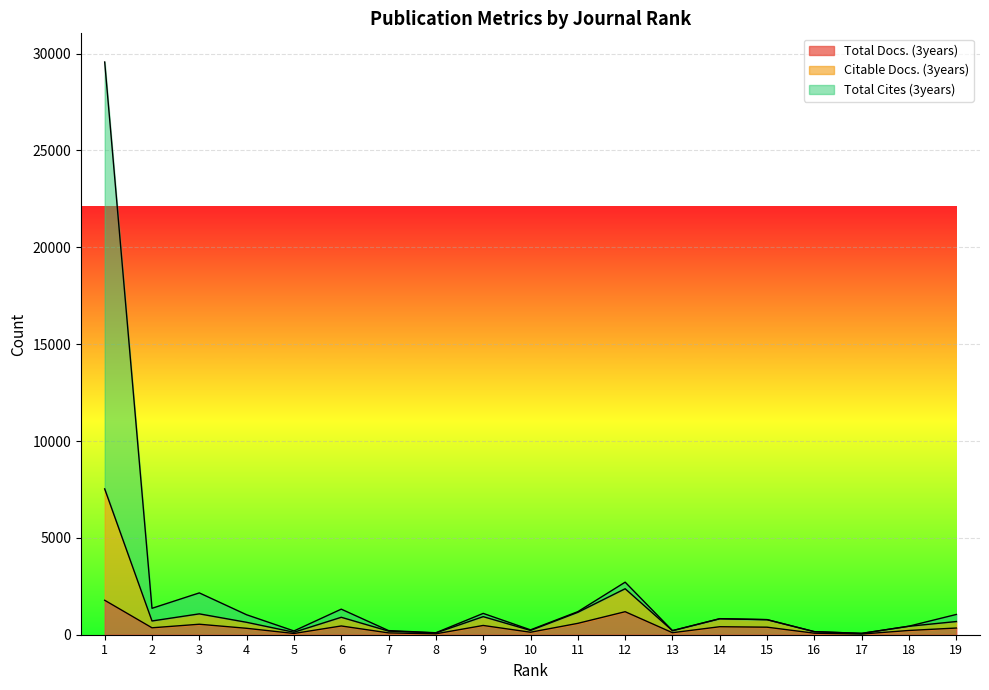

Rank the series by their average value, from lowest to highest.

Total Docs. (3years), Citable Docs. (3years), Total Cites (3years)